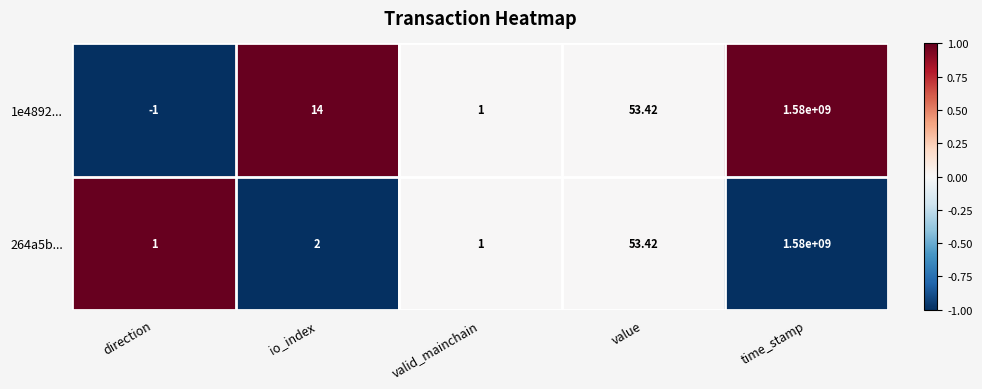

Which label corresponds to the smallest value in the chart?

direction